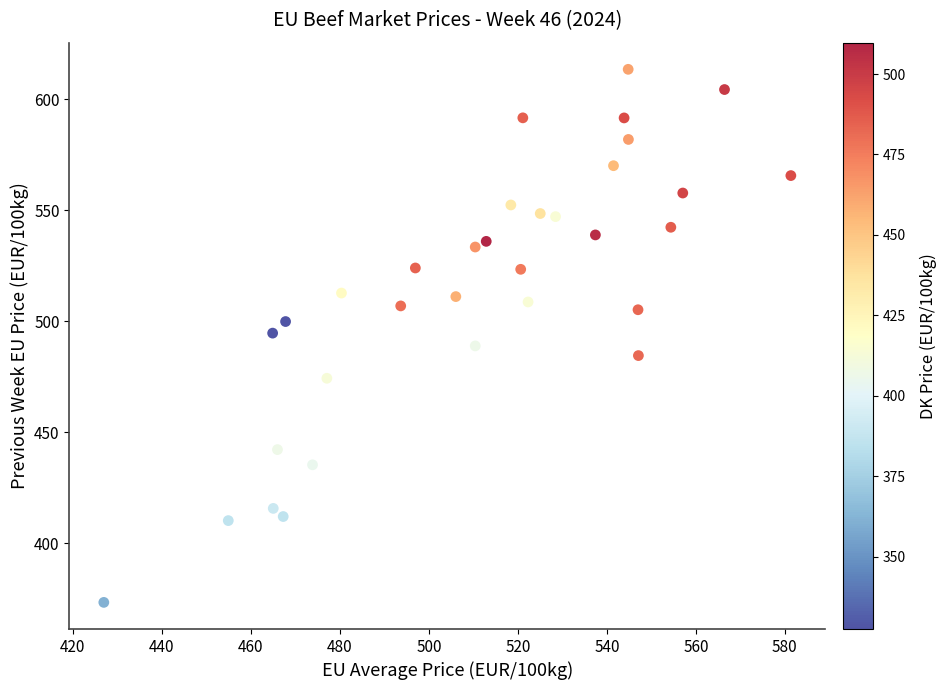

What is the range of Y values (max minus min)?

240.1